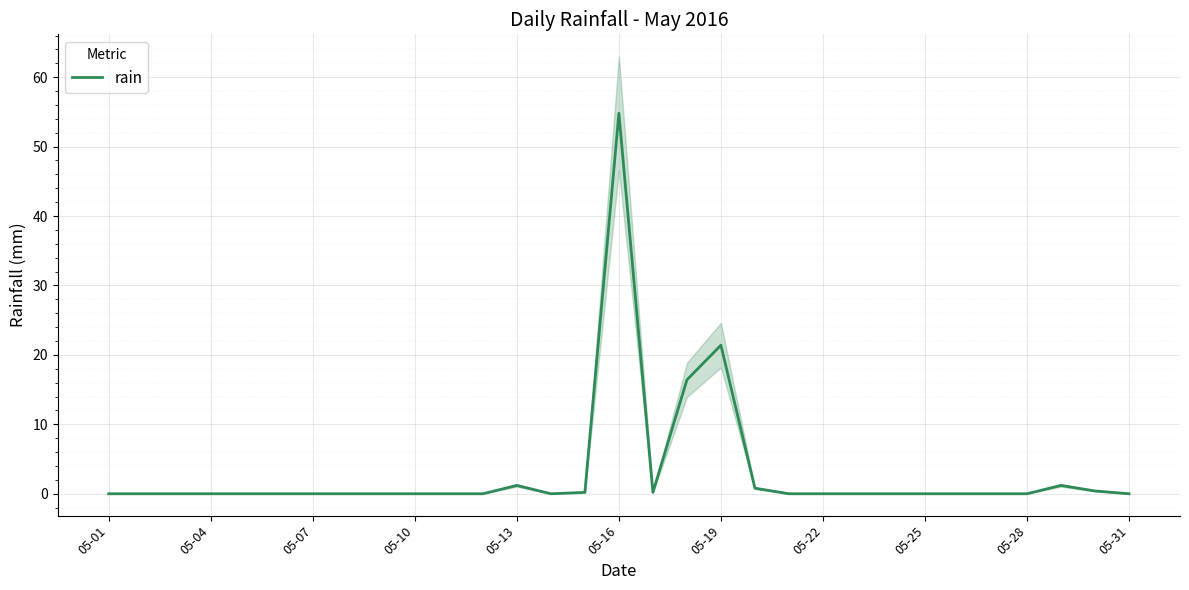

True or false: the data has more than 1 interior local peaks.

True